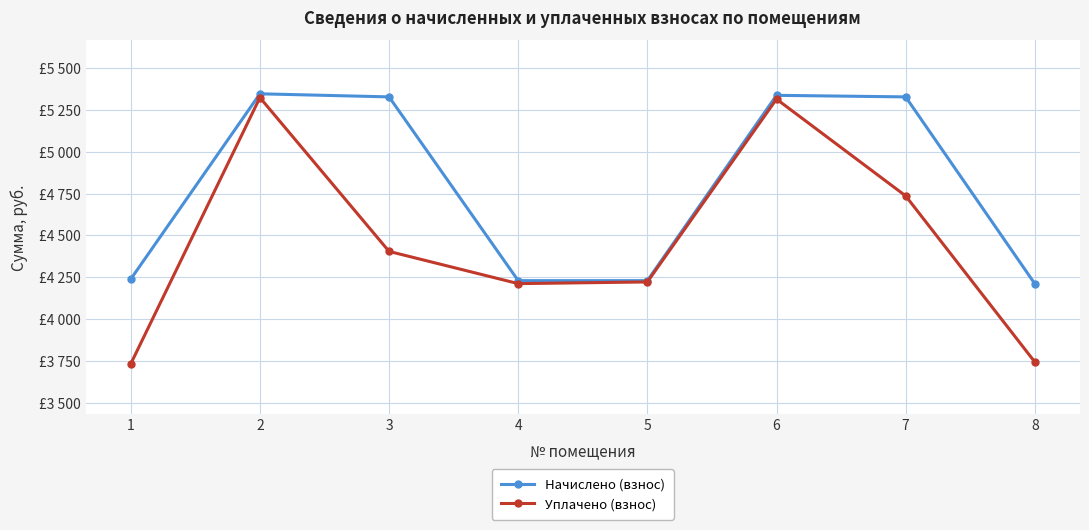

What are all the series names shown in the legend?

Начислено (взнос), Уплачено (взнос)